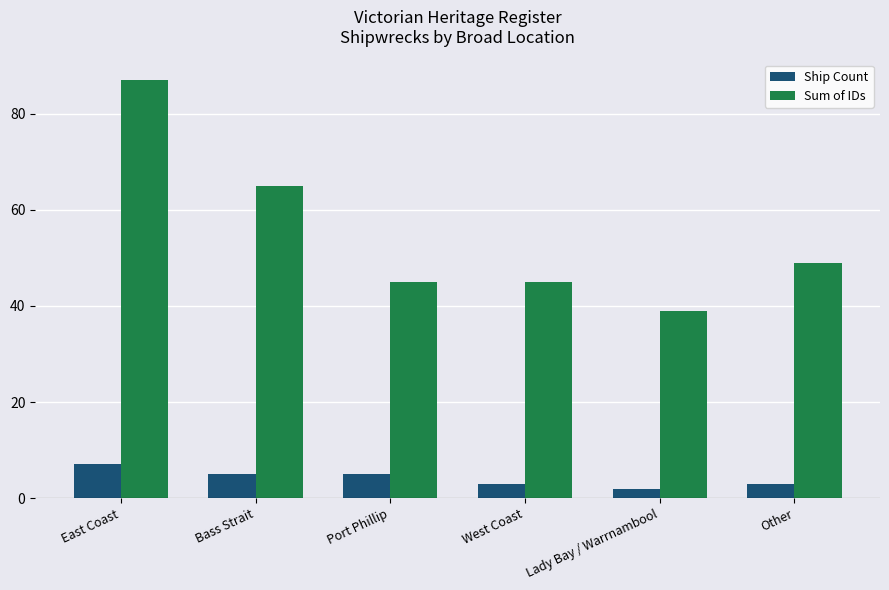

What is the average value of the Ship Count series?

4